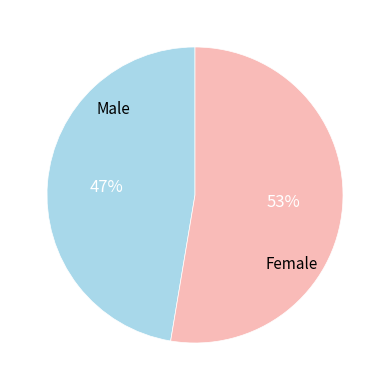

True or false: Male accounts for 47% of the total.

True